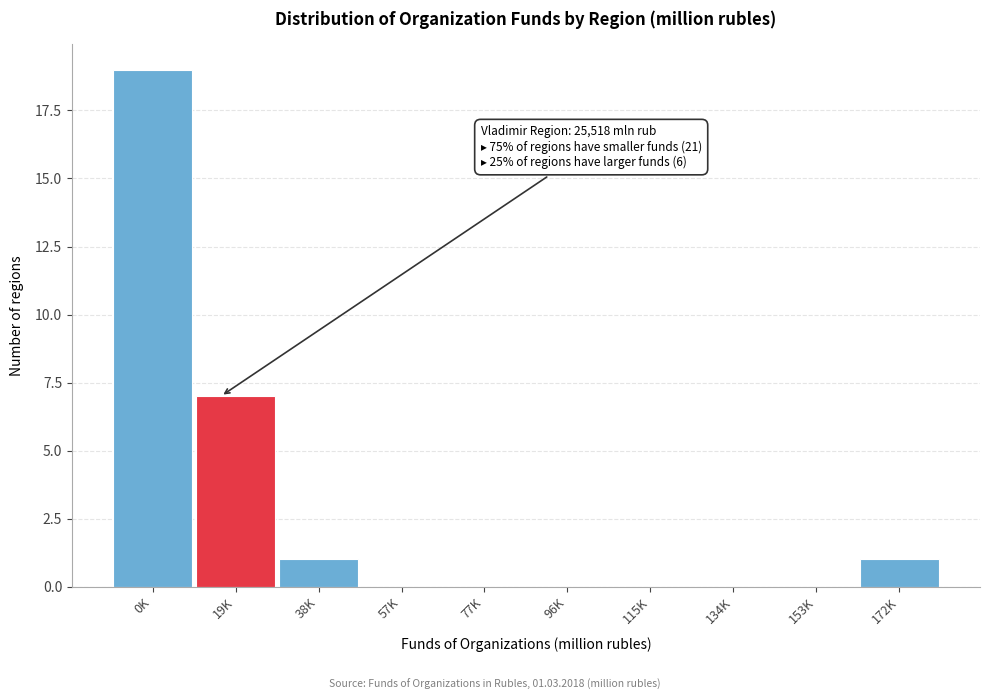

Reading right to left, transcribe all the data shown in this chart.

172K=1	153K=0	134K=0	115K=0	96K=0	77K=0	57K=0	38K=1	19K=7	0K=19